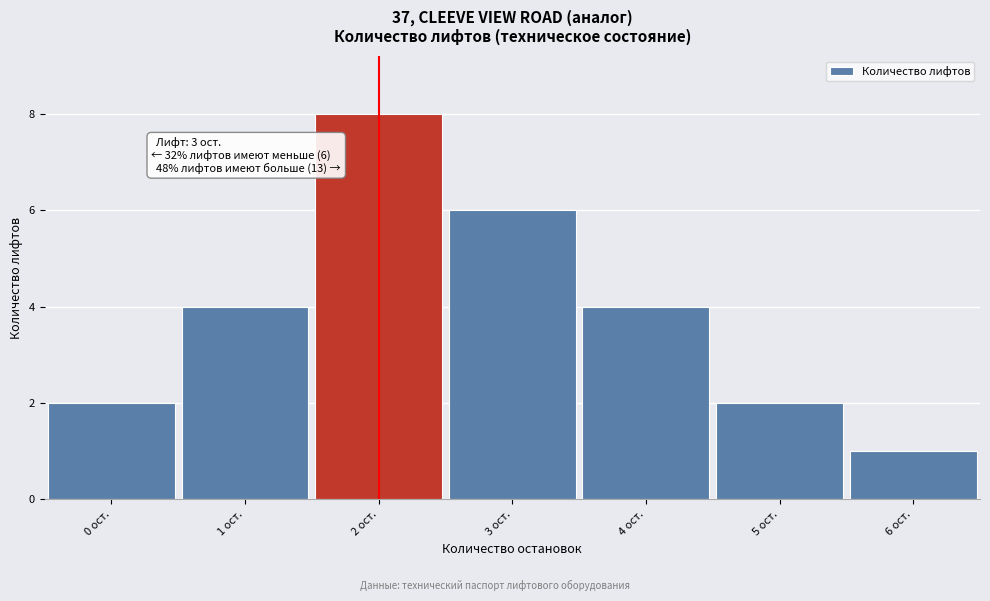

Reading left to right, what are all the values shown in this chart?

0 ост.=2	1 ост.=4	2 ост.=8	3 ост.=6	4 ост.=4	5 ост.=2	6 ост.=1